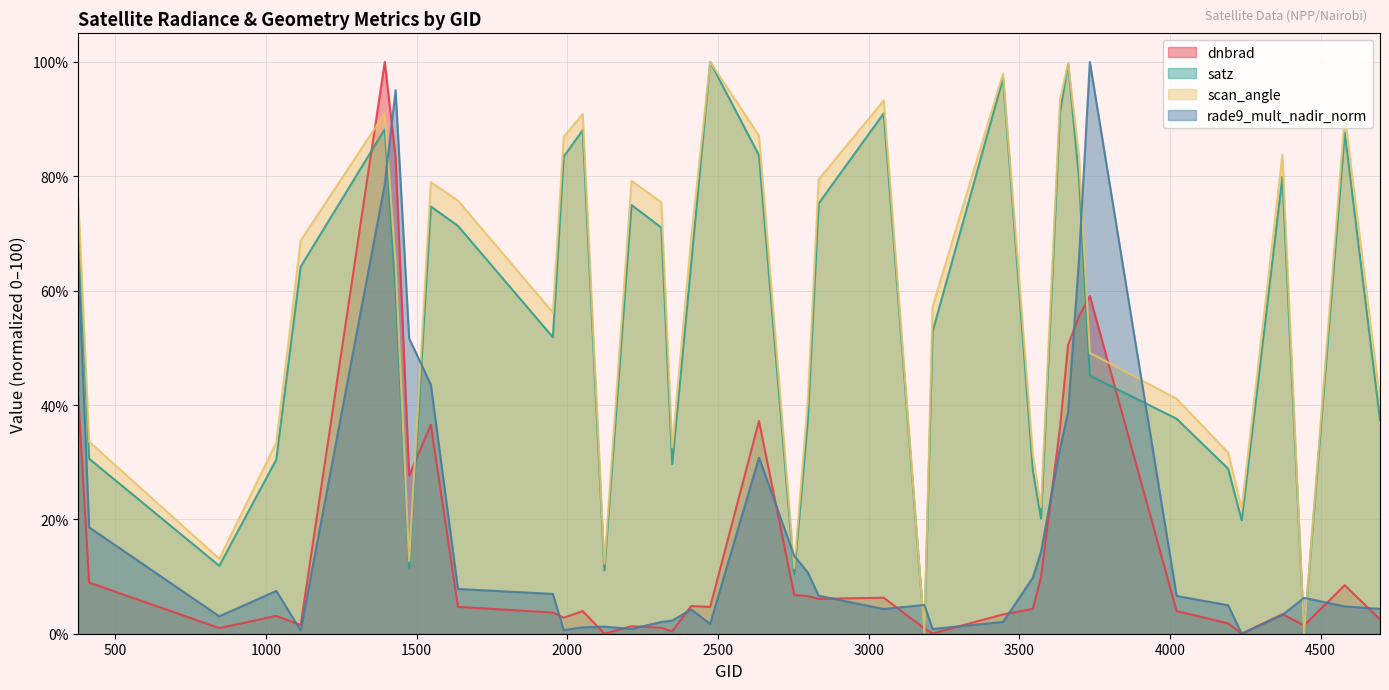

After their last crossing, which series has the higher values: dnbrad or rade9_mult_nadir_norm?

rade9_mult_nadir_norm